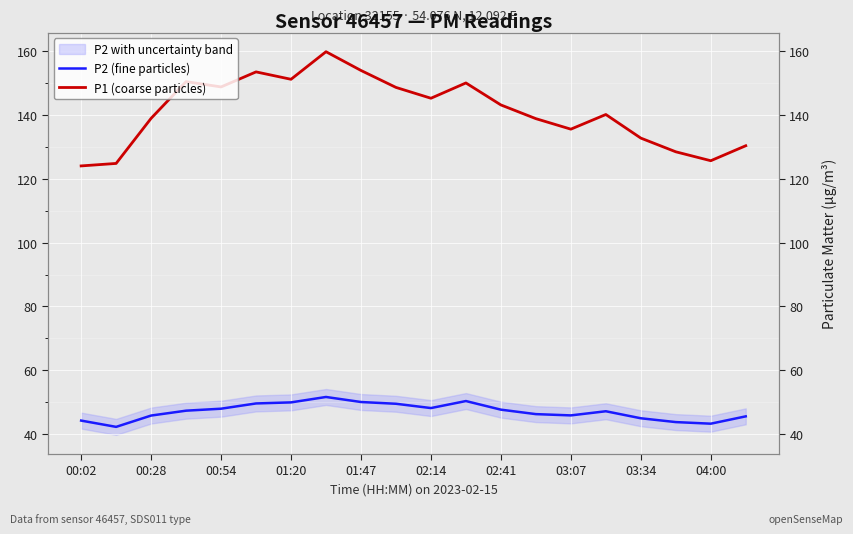

Is the value of P1 (coarse particles) at 02:41 greater than the value of P2 (fine particles) at 17?

Yes